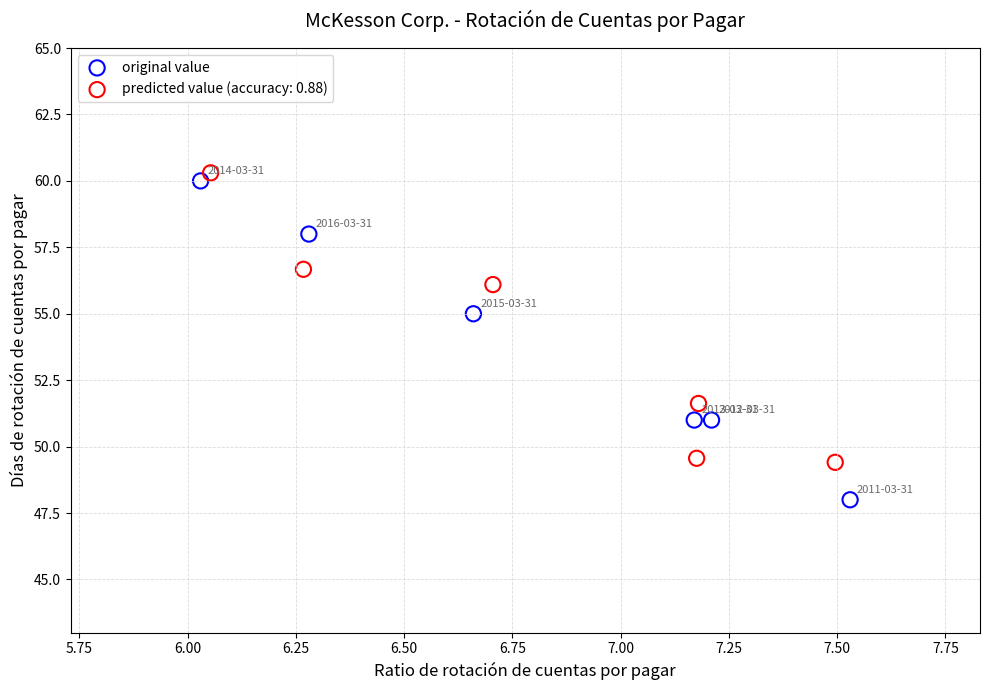

Which series reaches the minimum Y coordinate?

original value